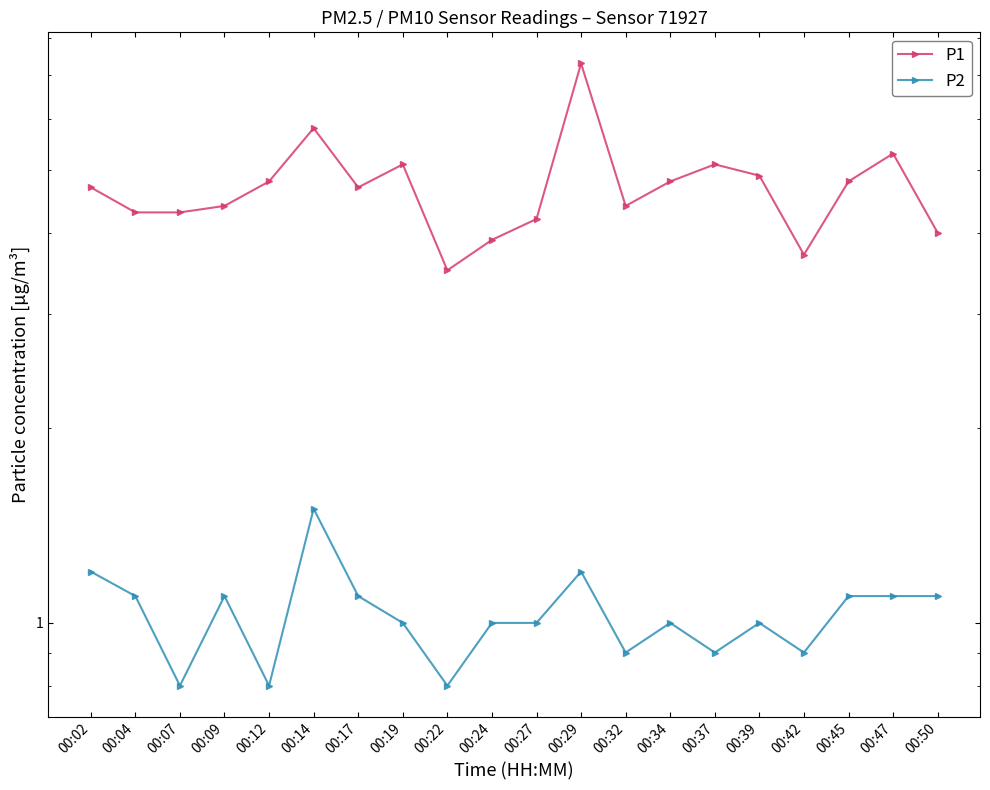

What is the average value of the P2 series?

1.0